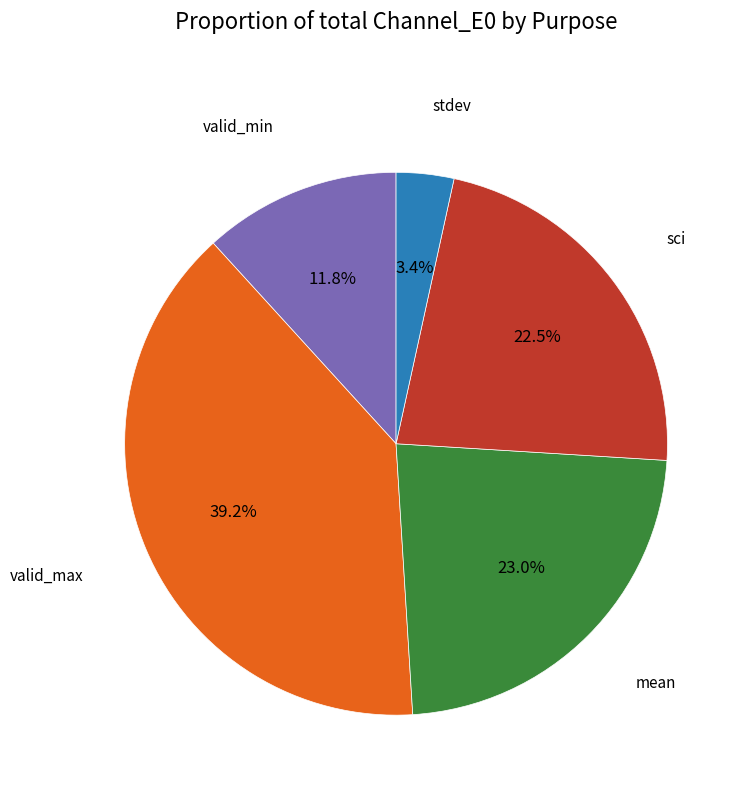

How many slices are in this pie chart?

5